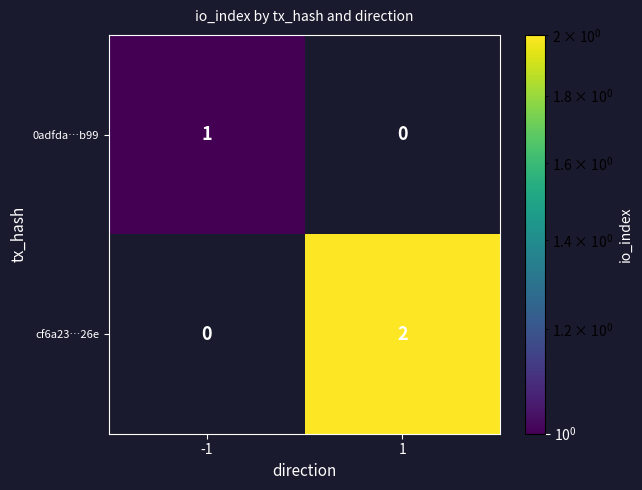

Which label corresponds to the largest value in the chart?

1